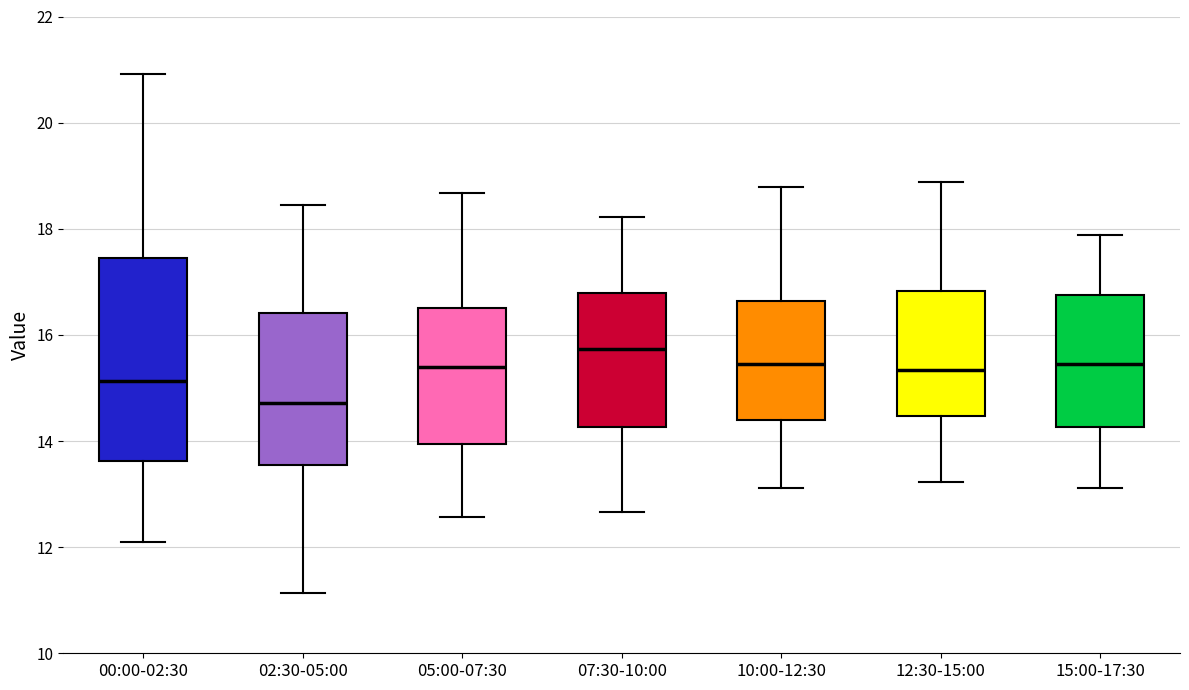

Which box's median line is the highest?

07:30-10:00